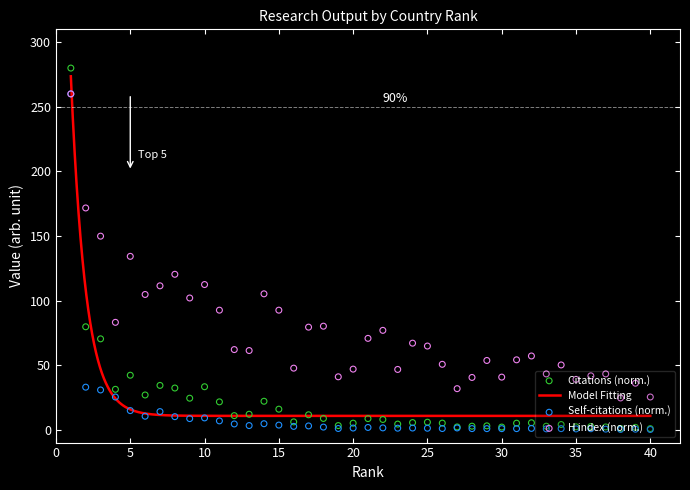

Which series has the widest spread of Y values?

Citations